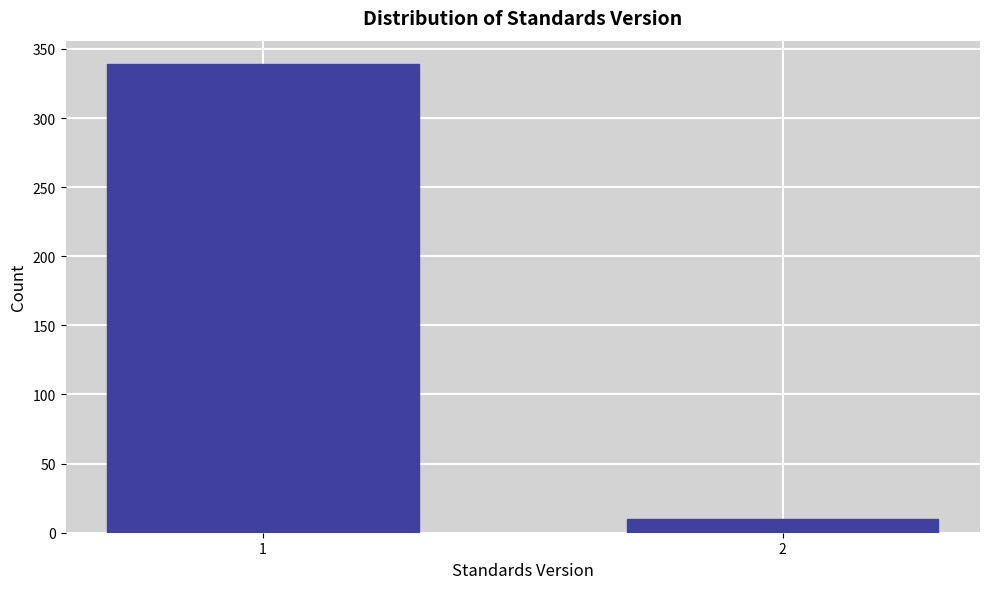

Reading right to left, what are all the values shown in this chart?

10	339